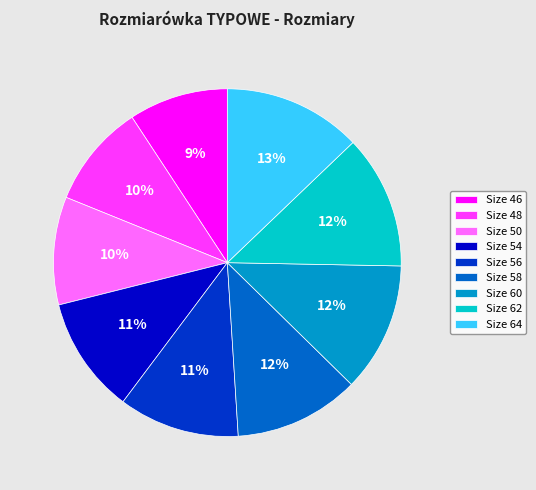

Is there a majority slice in this chart?

No